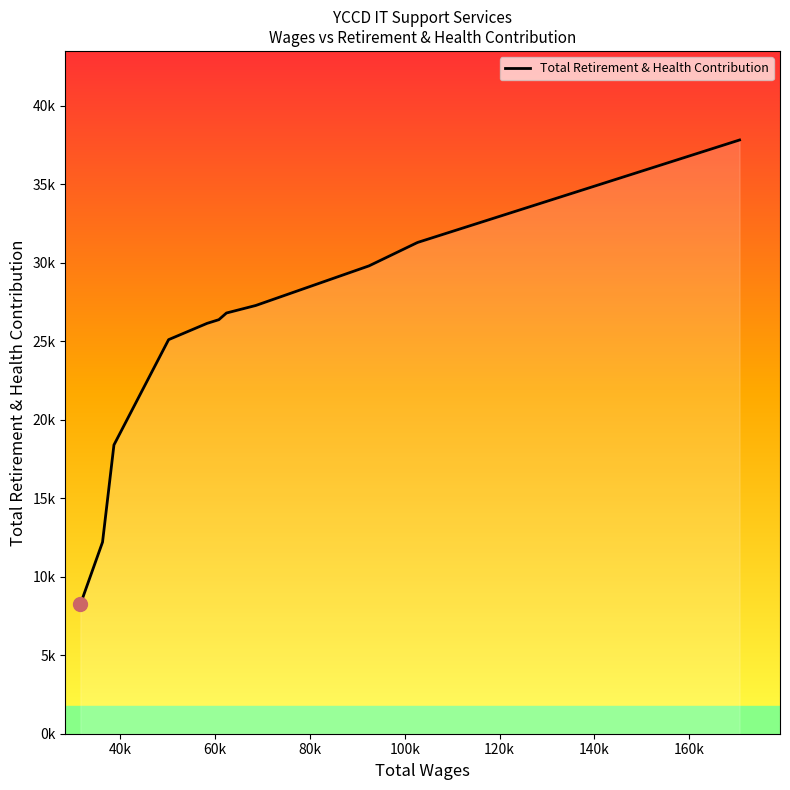

Does the chart display data point markers on the line(s)?

No